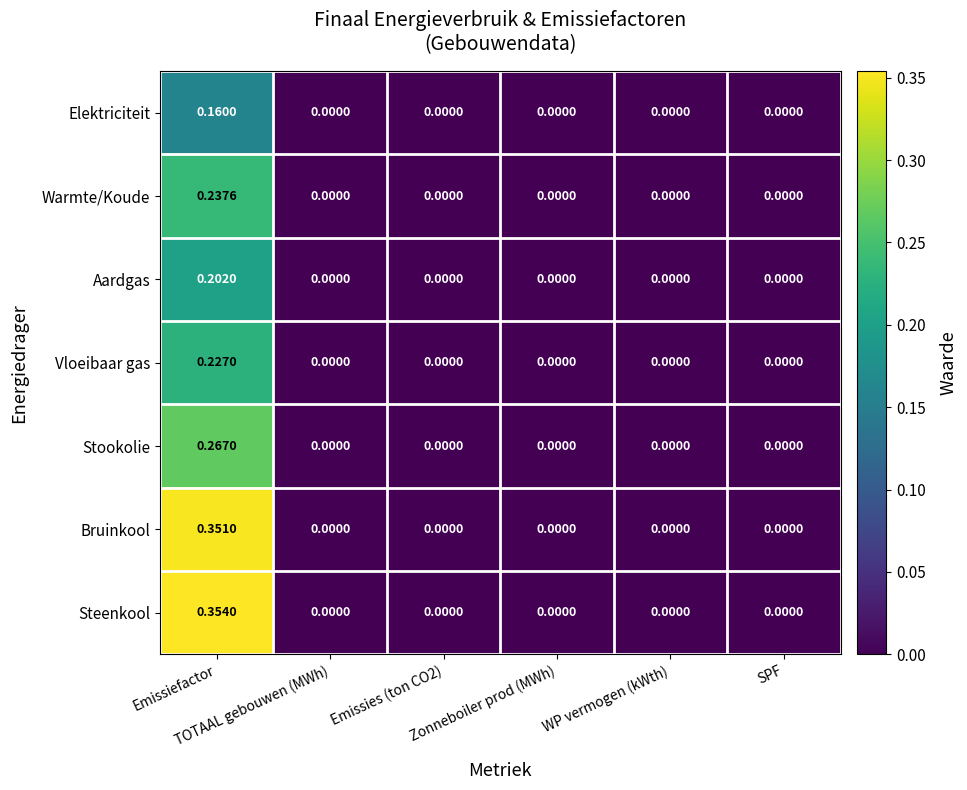

Rank the series by their maximum value, from highest to lowest.

Steenkool, Bruinkool, Stookolie, Warmte/Koude, Vloeibaar gas, Aardgas, Elektriciteit